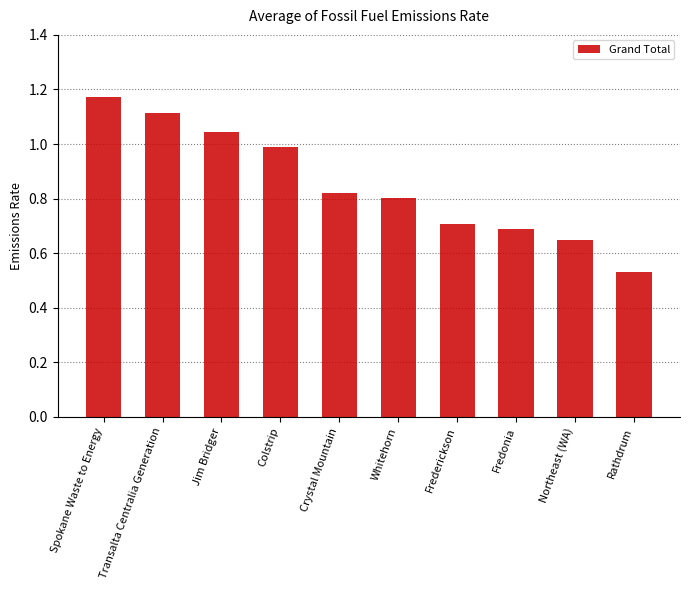

What is the sum of the values at Transalta Centralia Generation and Whitehorn?

1.9